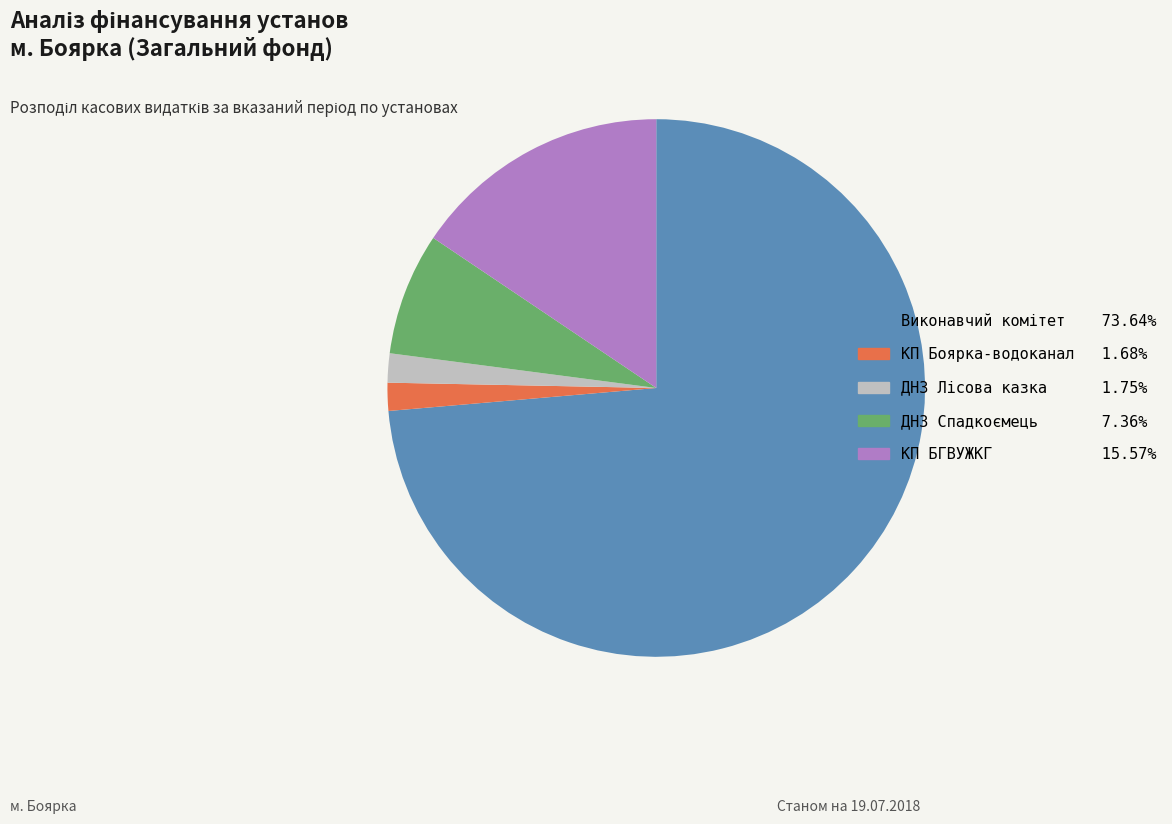

Does any single category account for the majority?

Yes